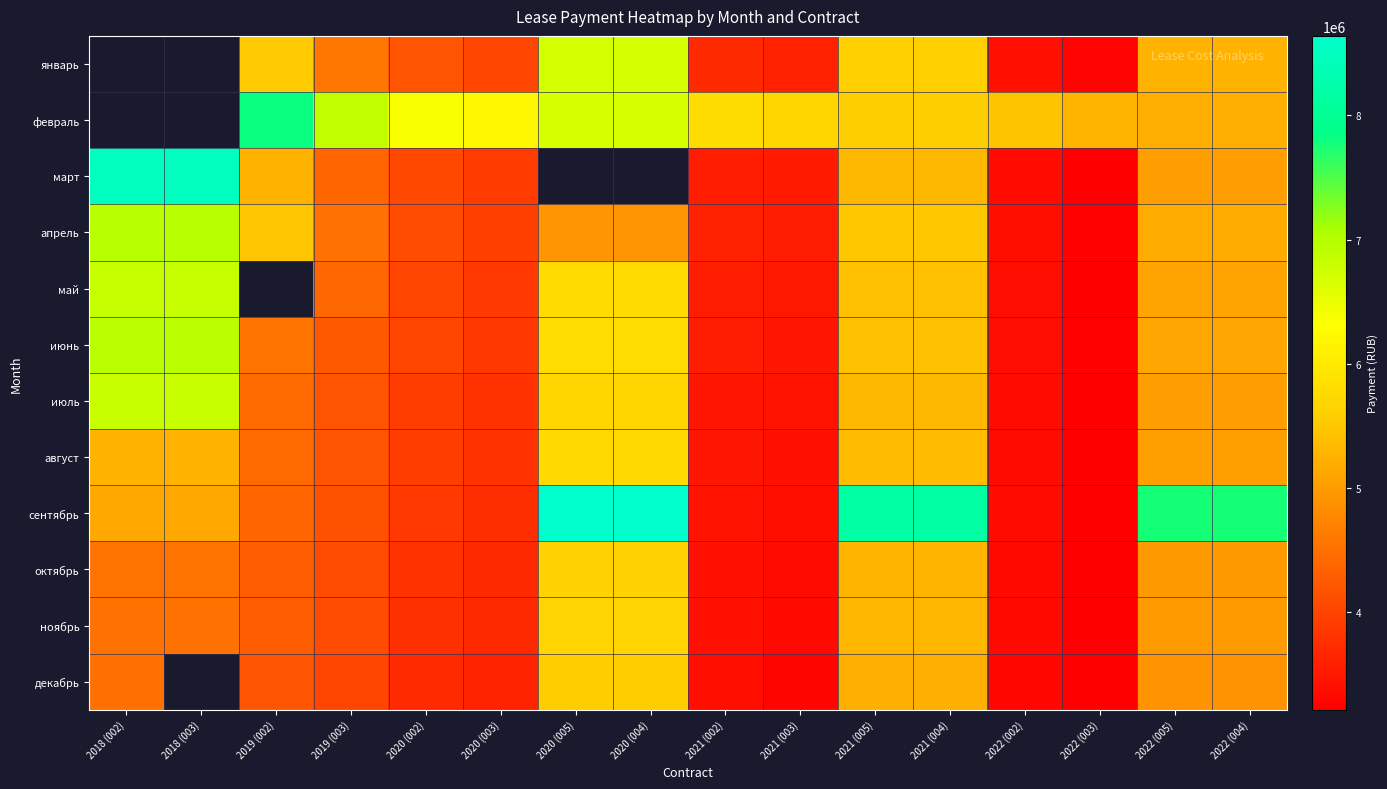

Count the number of data series in this chart.

12